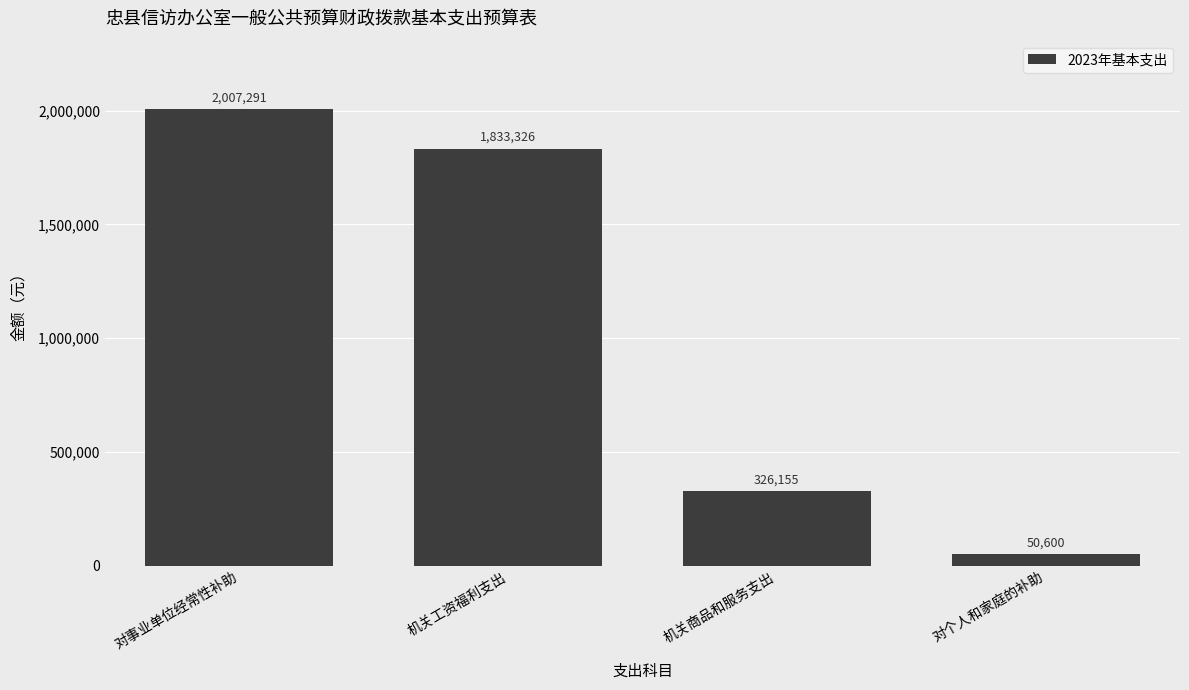

Reading left to right, extract all data points from this chart.

对事业单位经常性补助=2007291	机关工资福利支出=1833326	机关商品和服务支出=326155	对个人和家庭的补助=50600